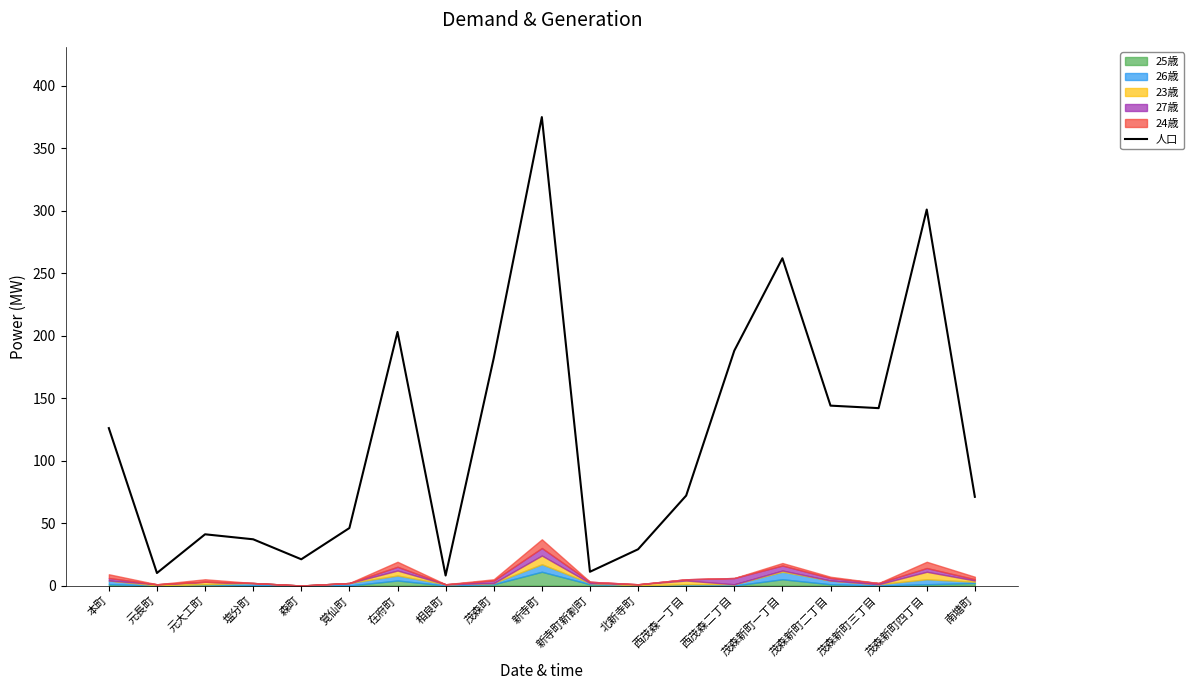

True or false: the data shows 13 at 北新寺町.

False